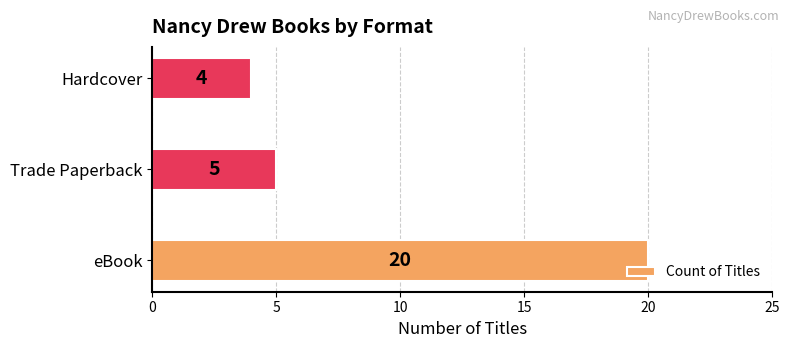

Which has a higher value, Hardcover or Trade Paperback?

Trade Paperback